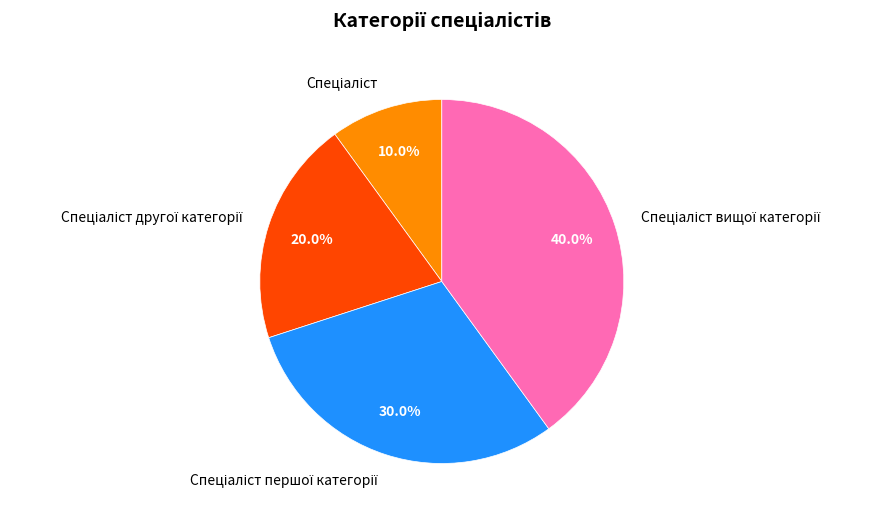

Is there a majority slice in this chart?

No